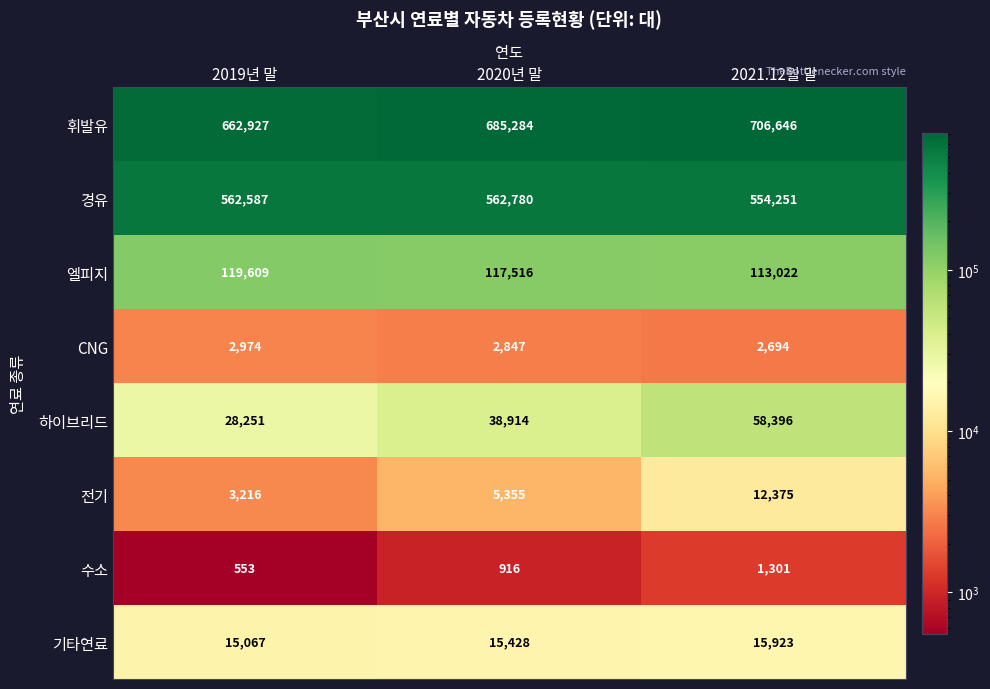

What is the maximum value shown in the chart?

706646